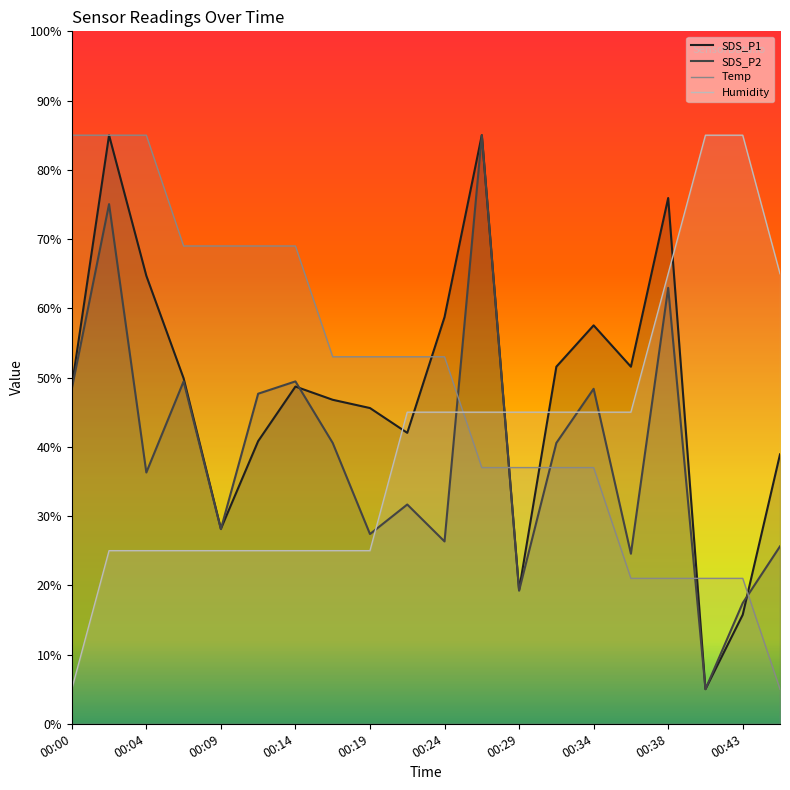

At which label is SDS_P1 closest to 45?

00:19